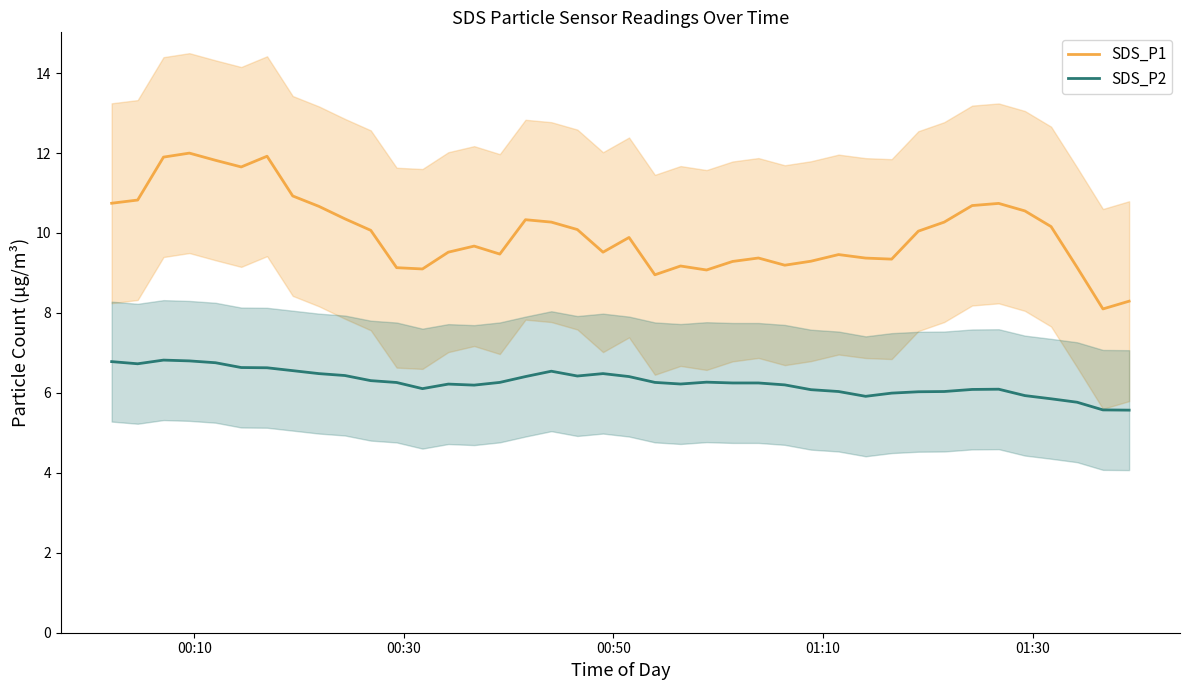

True or false: SDS_P2 and SDS_P1 cross at least once.

False